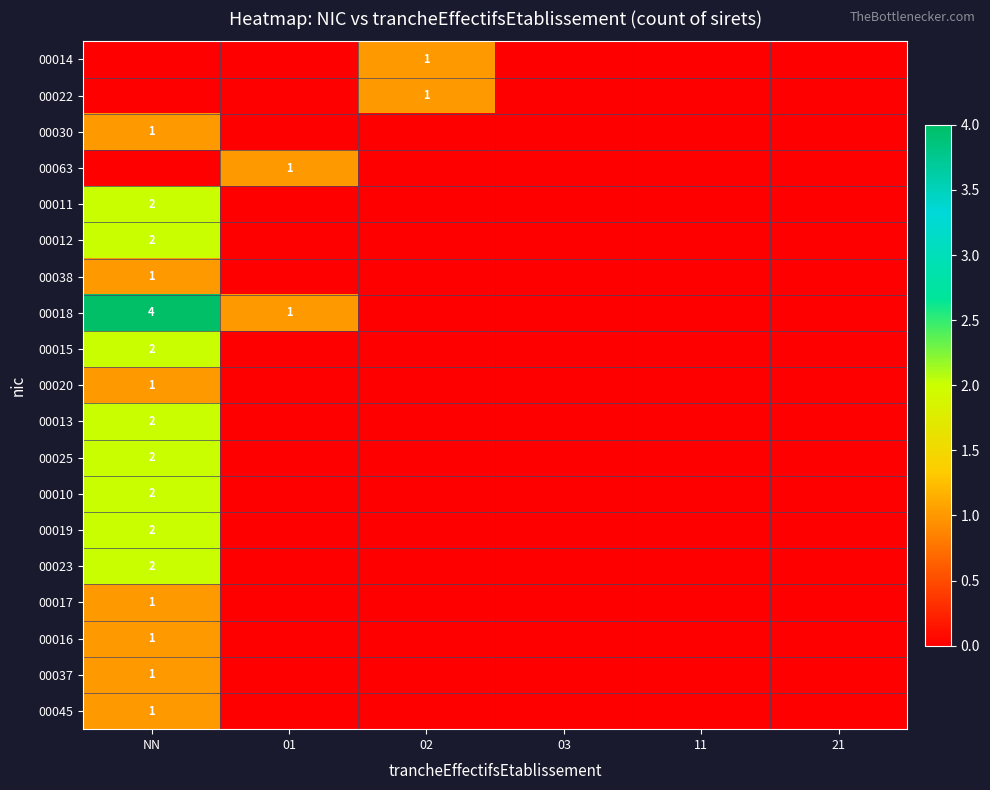

The value of 00014 at 02 is 2. True or false?

False